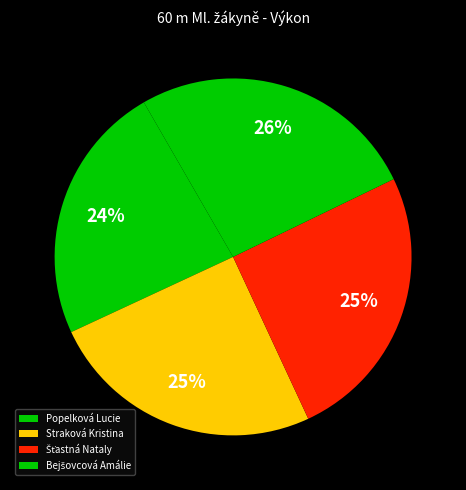

How many segments does this pie chart have?

4